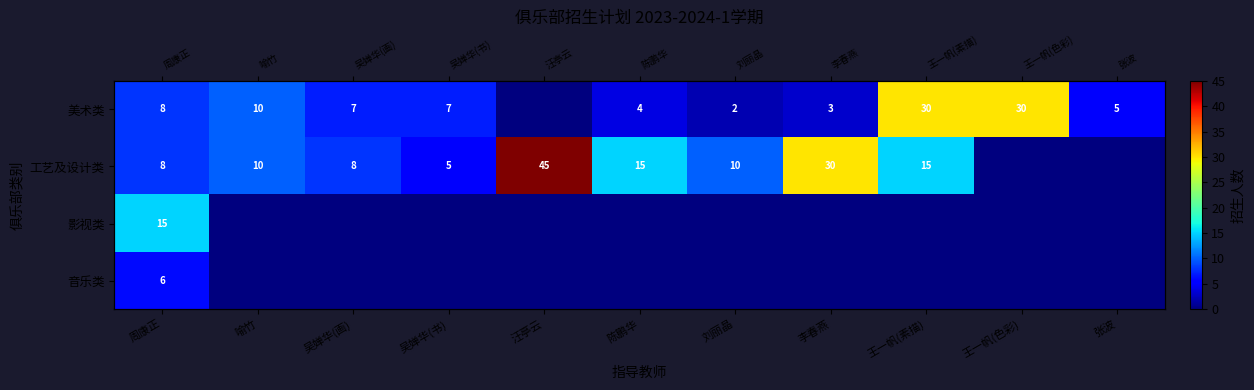

Between 李春燕 and 张波, which series saw the biggest shift?

工艺及设计类